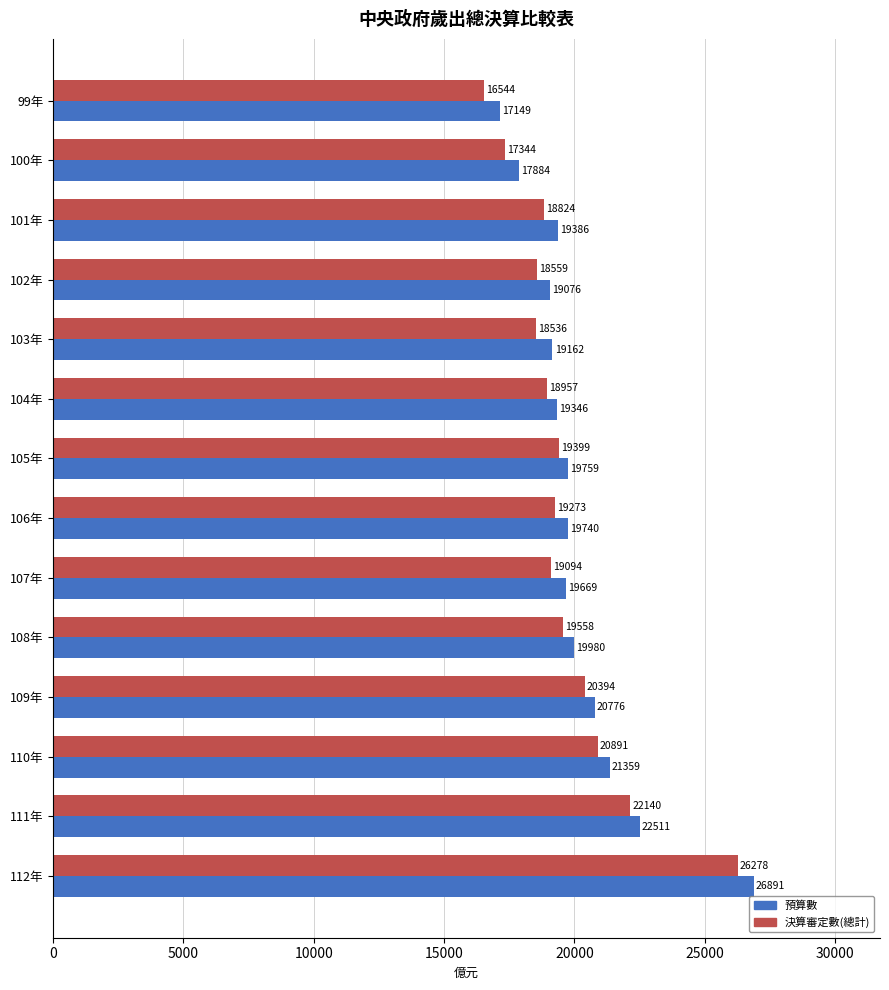

What is the difference between the 決算審定數(總計) values at 103年 and 108年?

1022